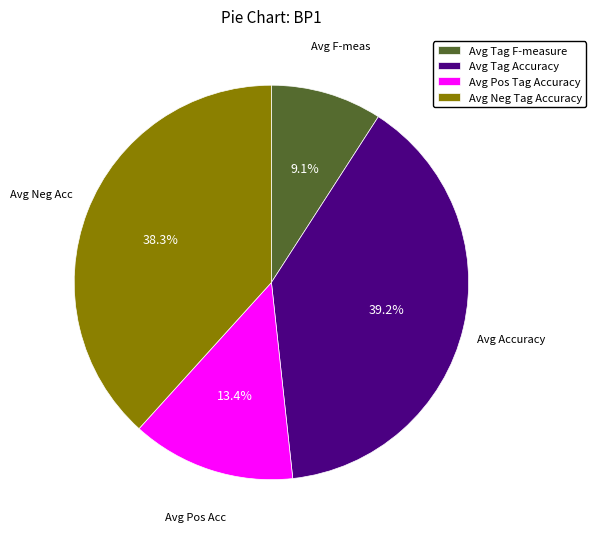

Rank the categories by value from highest to lowest.

Avg Tag Accuracy, Avg Neg Tag Accuracy, Avg Pos Tag Accuracy, Avg Tag F-measure